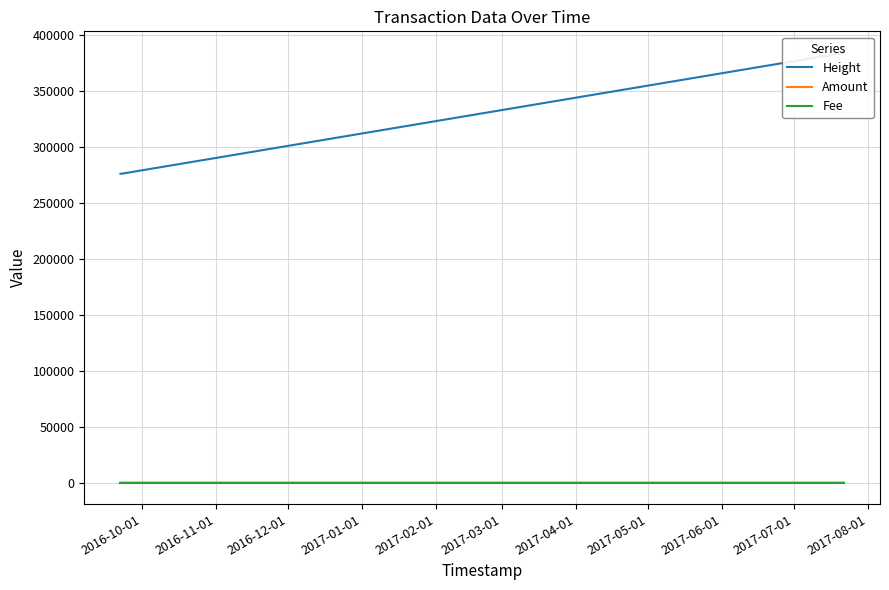

Which has a higher value, 2017-01-01 or 2016-12-01?

2017-01-01